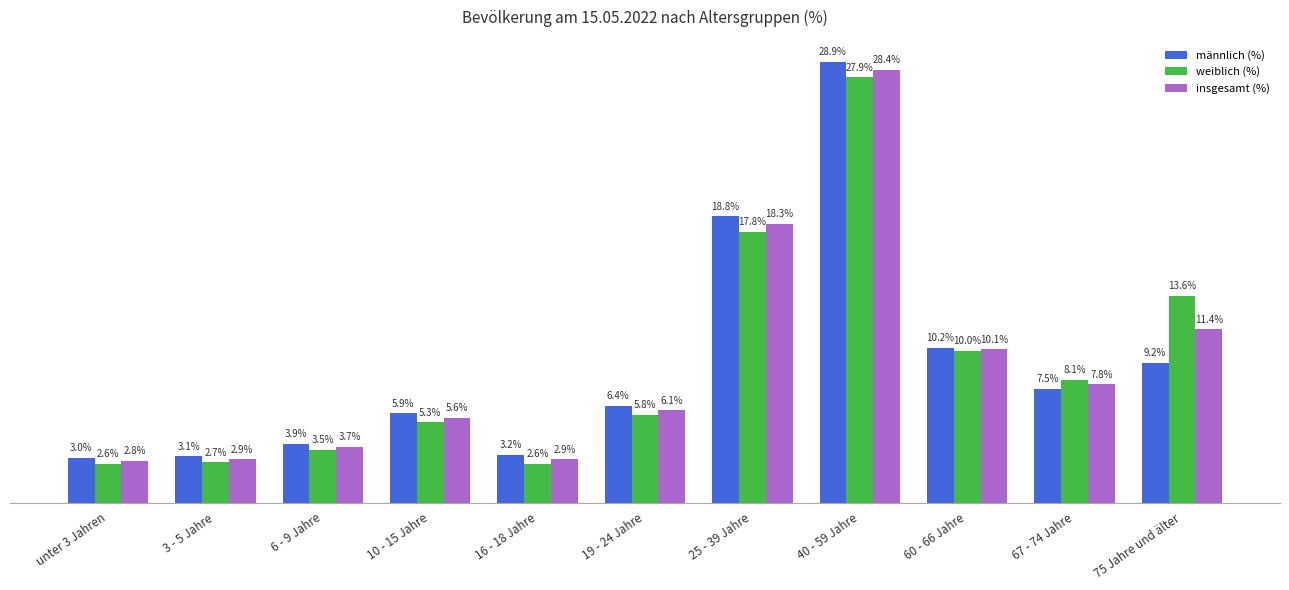

Which series has the widest spread of values?

männlich (%)